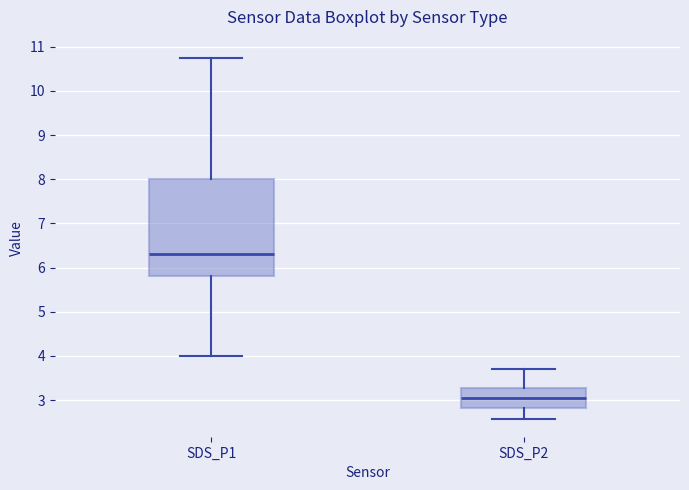

Reading left to right, read every box against the y-axis: the position of its median line, the range the box covers, and the ends of its whiskers. The values are not printed on the chart, so give them approximately, as read against the axis.

SDS_P1: median 6.3, box 5.8 to 8.0, whiskers 4.0 to 10.8
SDS_P2: median 3.1, box 2.8 to 3.3, whiskers 2.6 to 3.7